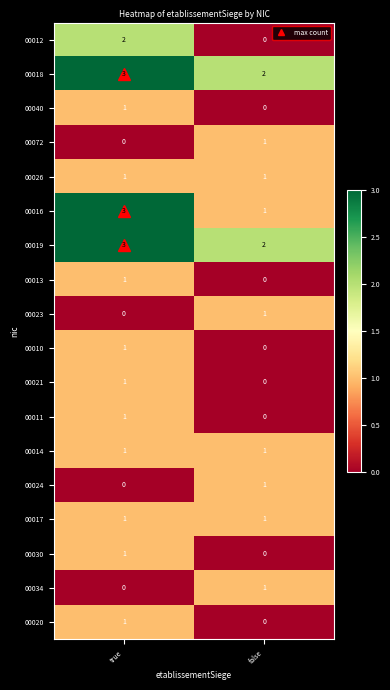

What is the sum of the 00016 values at false and true?

4